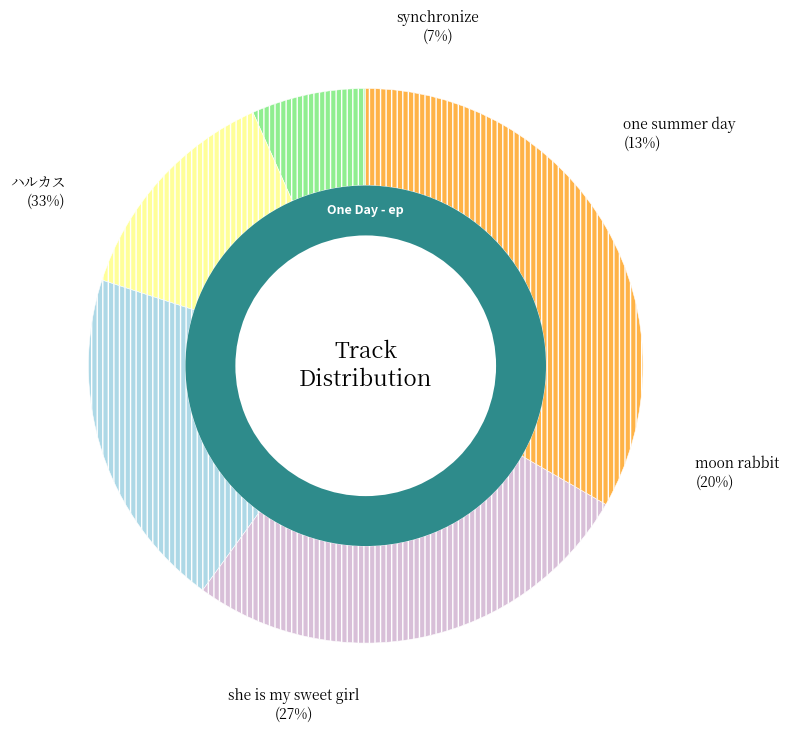

Rank the categories by value from lowest to highest.

synchronize, one summer day, moon rabbit, she is my sweet girl, ハルカス